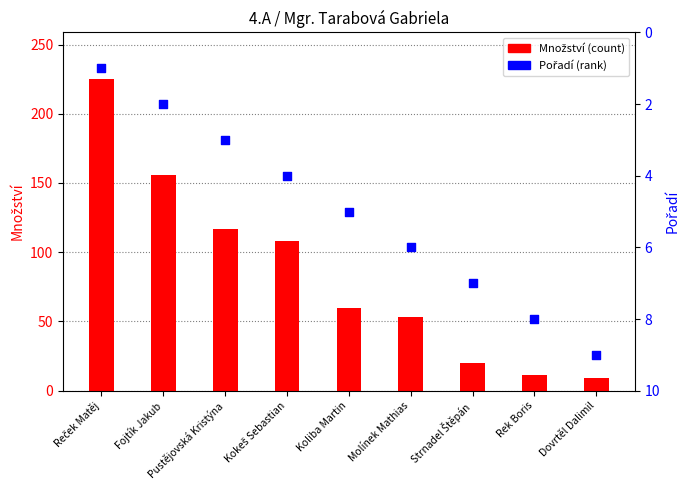

At how many categories does at least one series exceed 94?

4